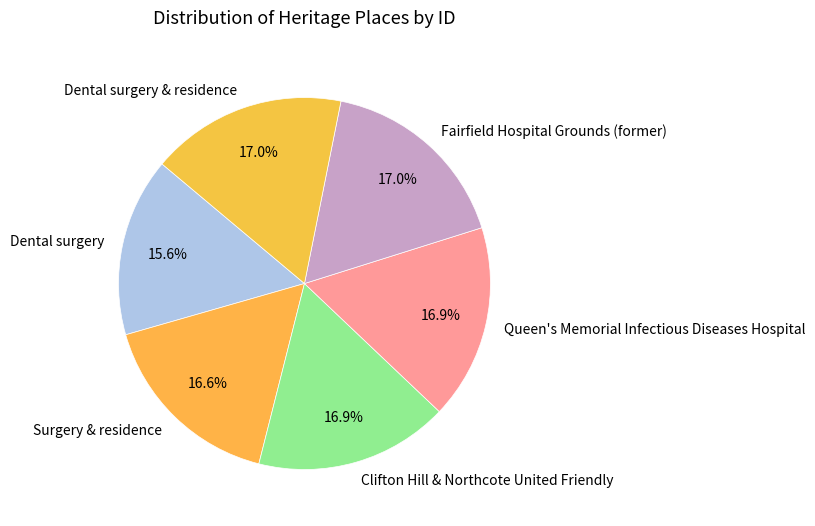

Between Dental surgery and Surgery & residence, which is larger?

Surgery & residence